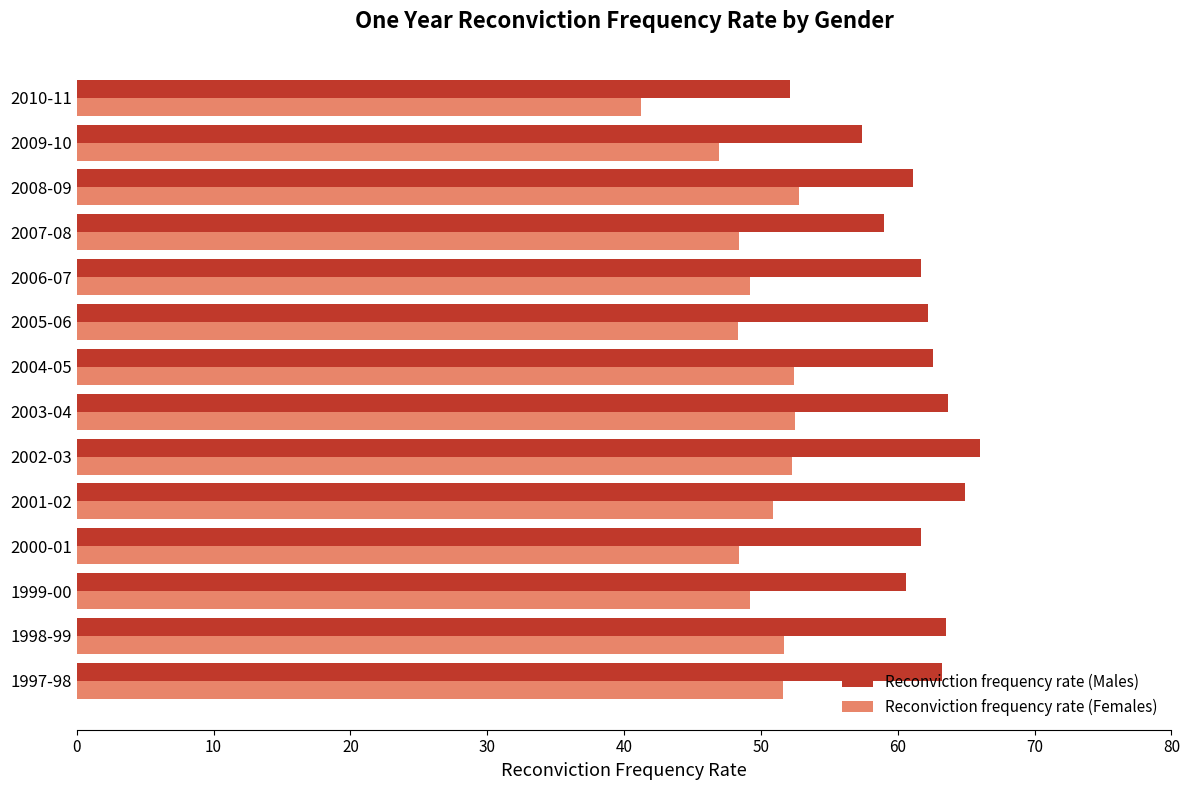

What is the approximate value of Reconviction frequency rate (Females) at 2002-03?

52.3